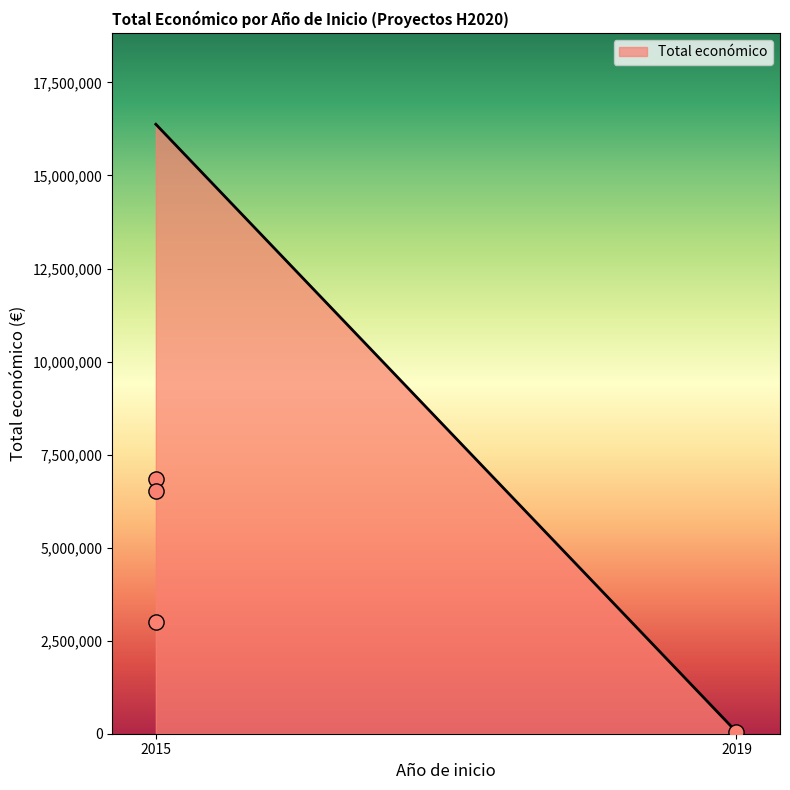

What is the range of Y values (max minus min)?

6800000